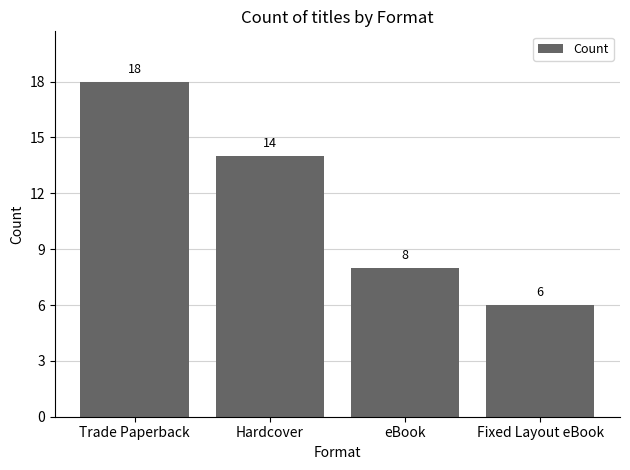

How many data points does each series have?

4